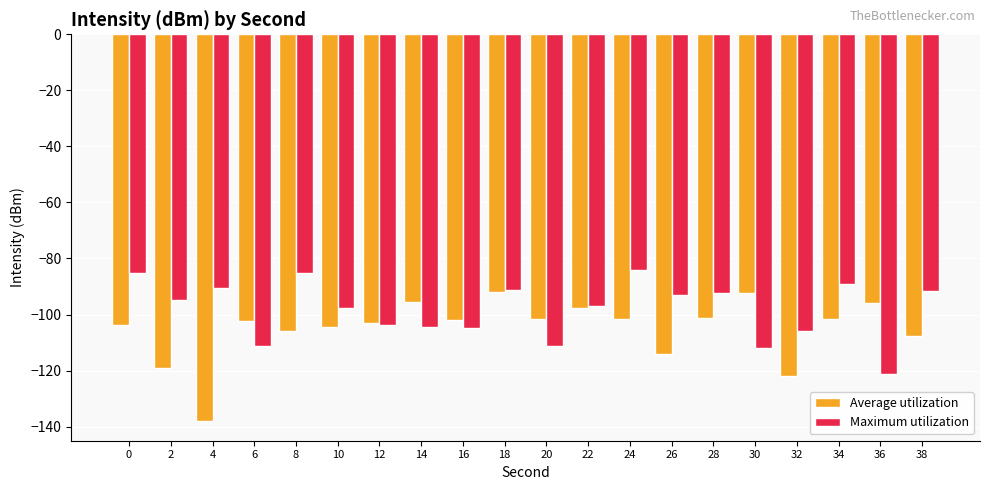

List the series in order of their overall mean, highest first.

Maximum utilization, Average utilization